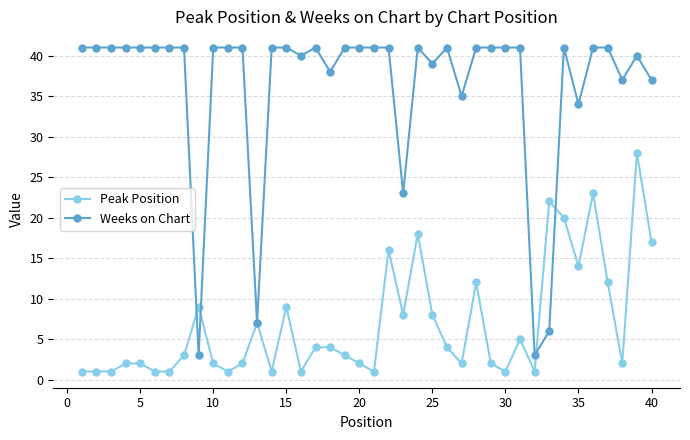

How many lines are shown in the chart?

2